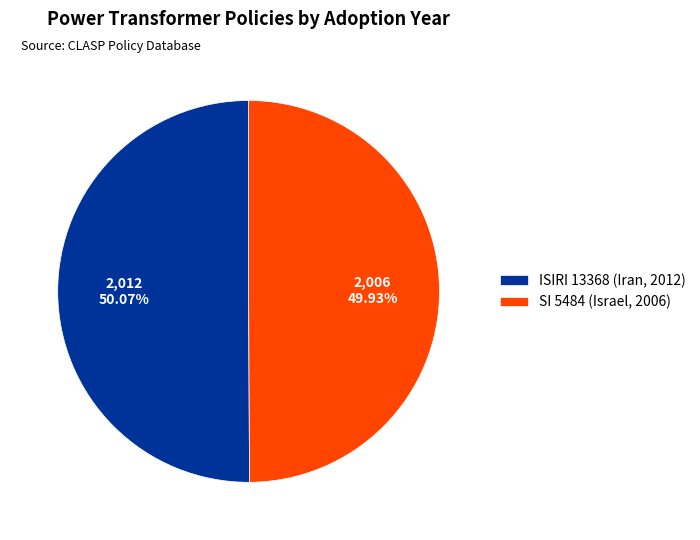

Is it true that ISIRI 13368 (Iran, 2012) is 65% of the pie?

False